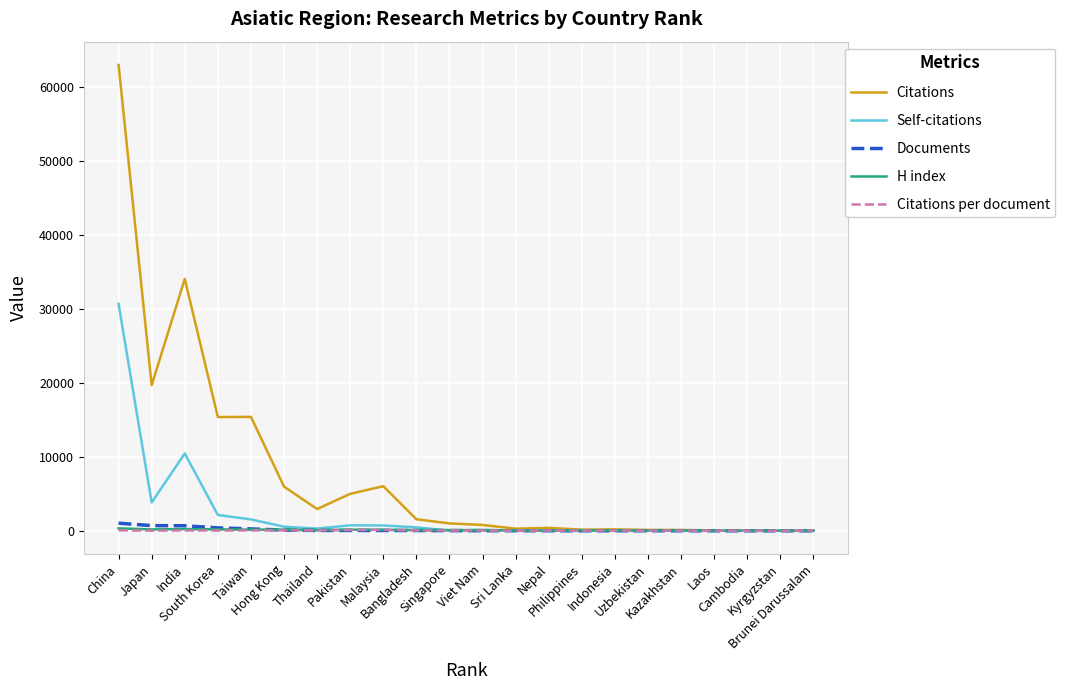

What is the approximate value of Citations at Singapore?

1002.0